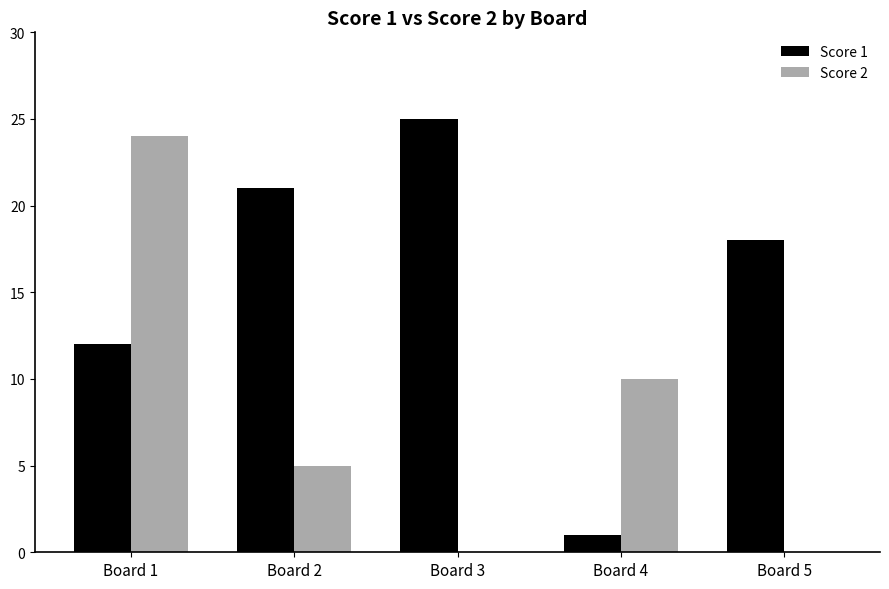

At which category is the sum across all series the highest?

Board 1